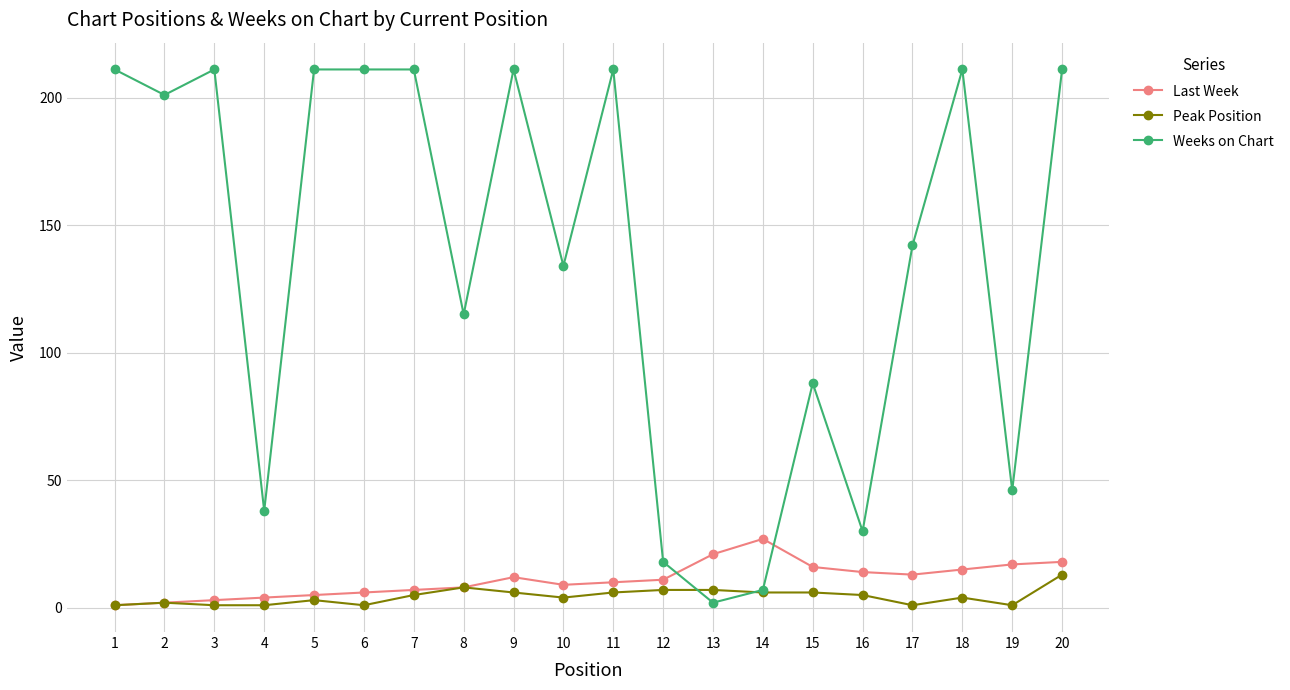

Which series has the widest spread of values?

Weeks on Chart